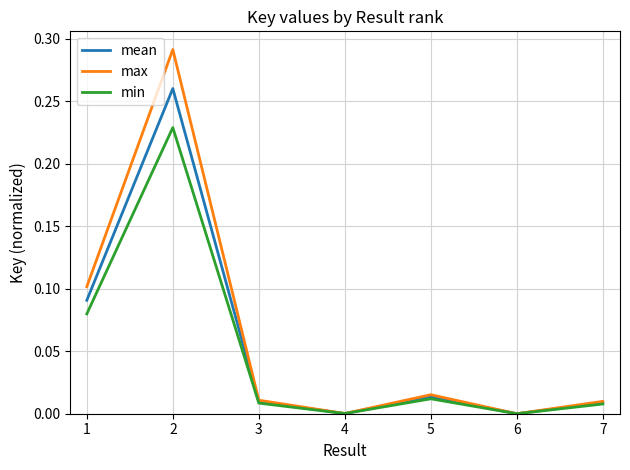

Rank the series by their maximum value, from highest to lowest.

max, mean, min